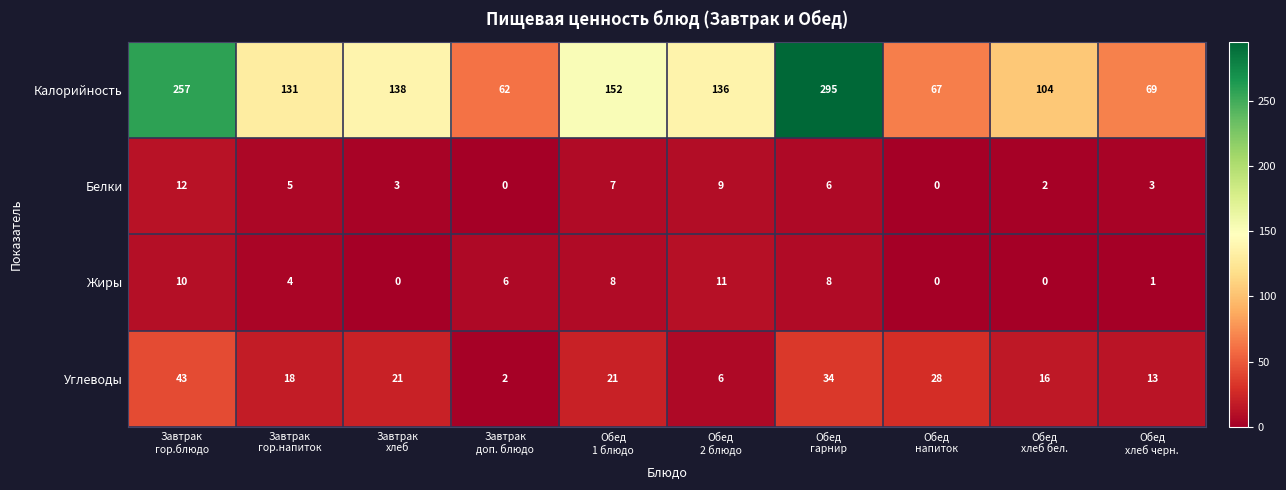

What is the sum of all Белки values?

47